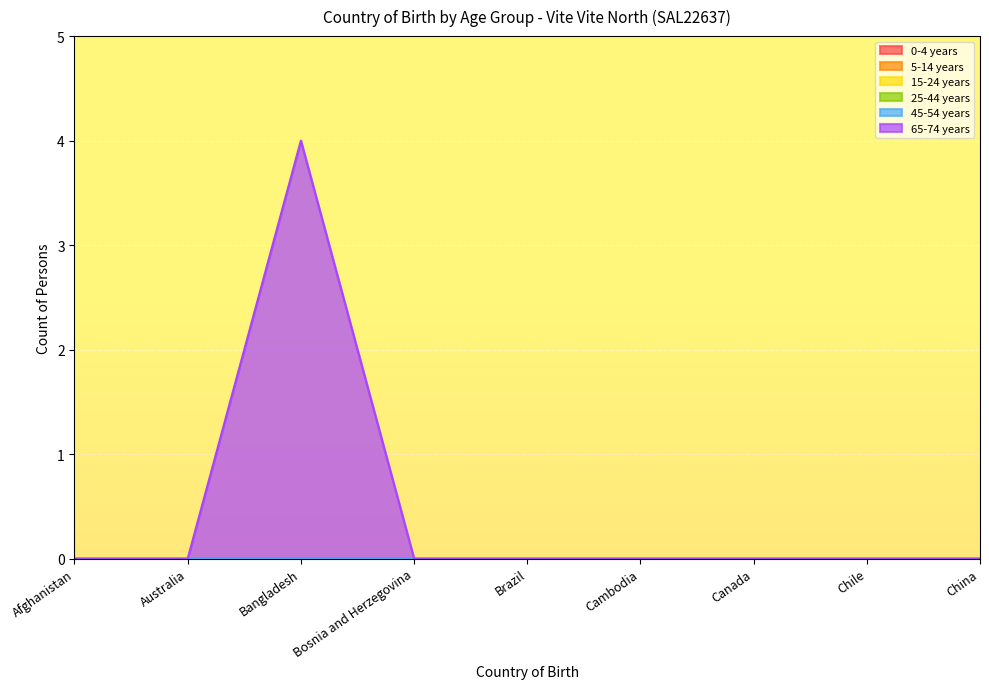

Reading right to left, list all the values displayed in this chart.

0-4 years: 0	0	0	0	0	0	0	0	0
5-14 years: 0	0	0	0	0	0	0	0	0
15-24 years: 0	0	0	0	0	0	0	0	0
25-44 years: 0	0	0	0	0	0	0	0	0
45-54 years: 0	0	0	0	0	0	0	0	0
65-74 years: 0	0	0	0	0	0	4	0	0